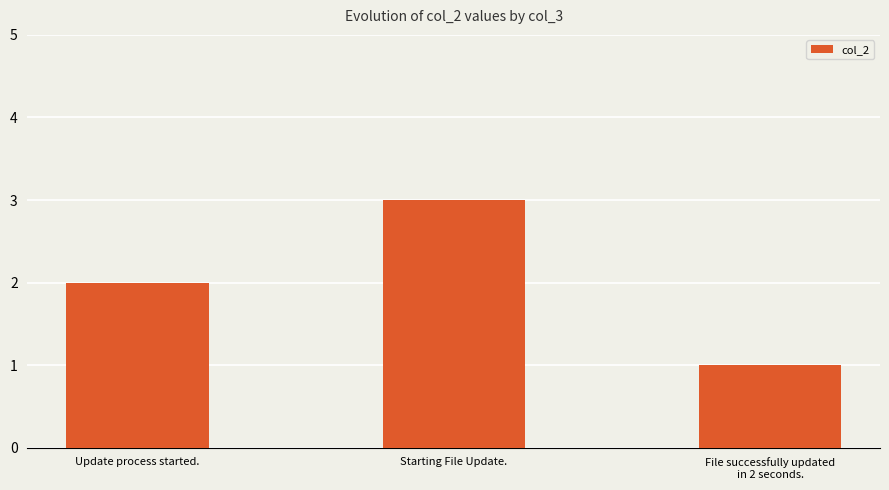

What is the sum of the values at Update process started. and File successfully updated
in 2 seconds.?

3